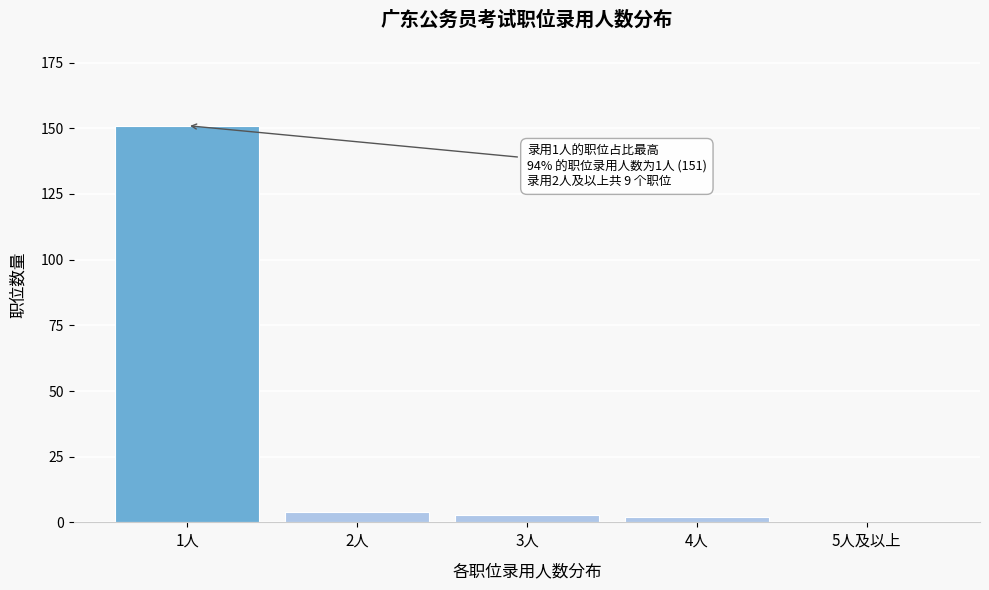

Reading left to right, extract all data points from this chart.

1人=151	2人=4	3人=3	4人=2	5人及以上=0